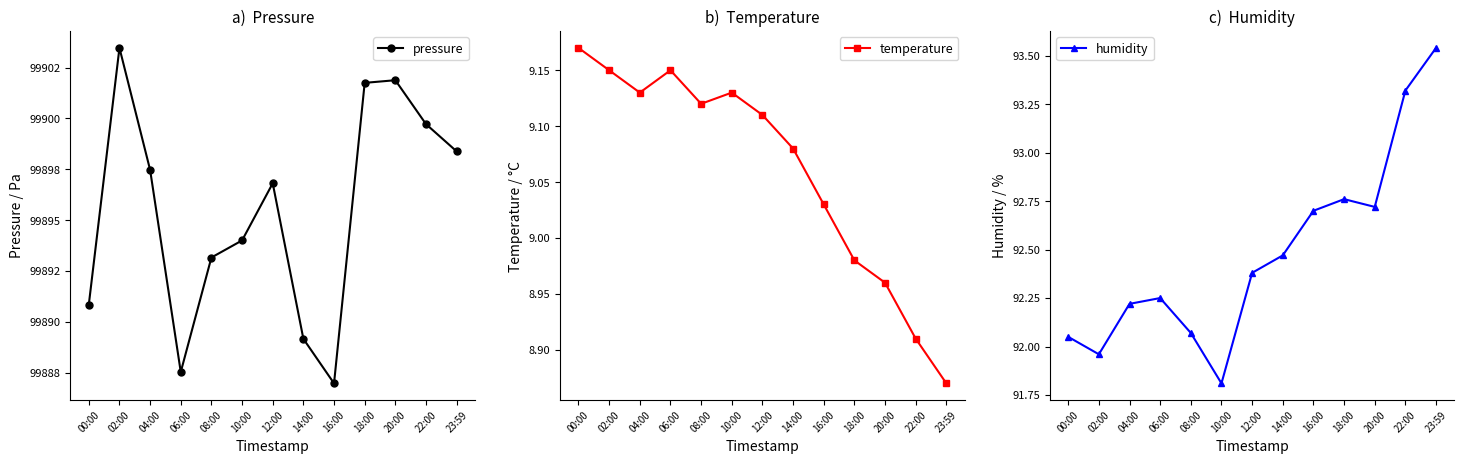

What is the greatest value displayed?

99903.5